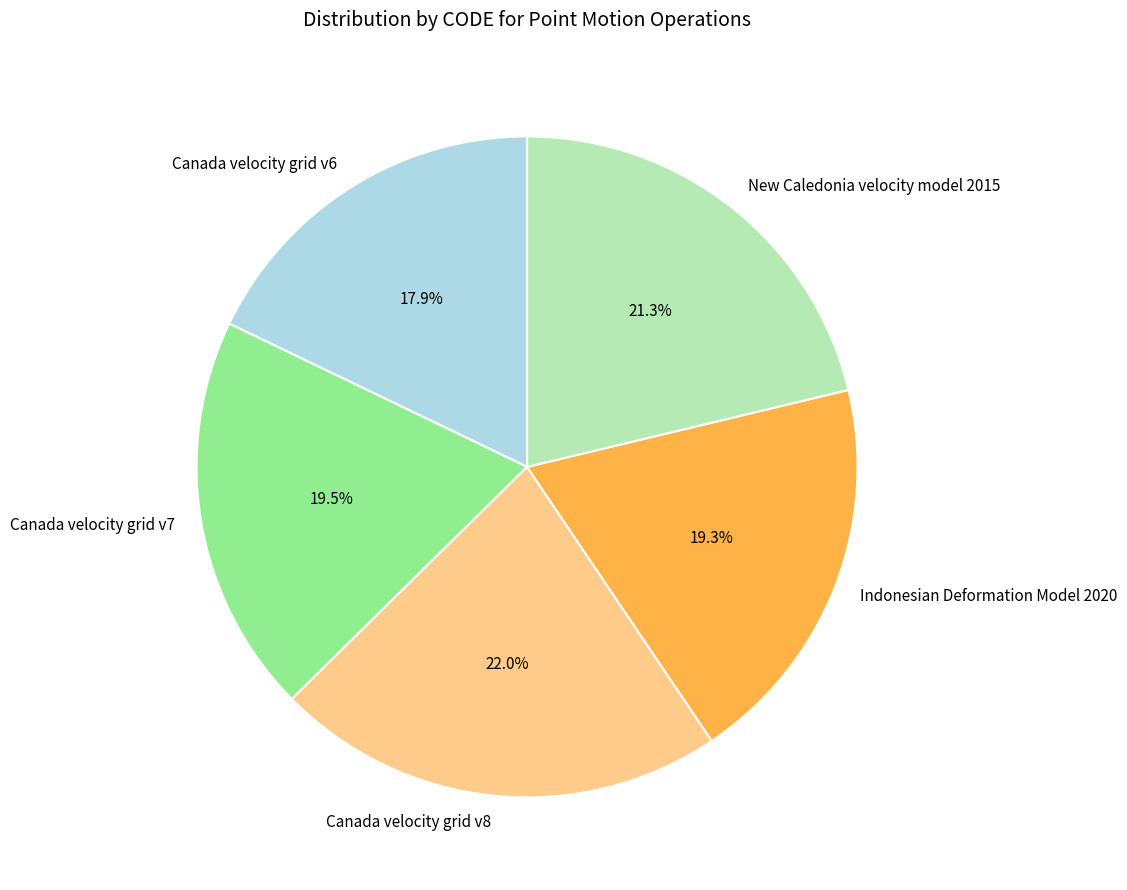

What percentage is the New Caledonia velocity model 2015 slice, to the nearest percent?

21%